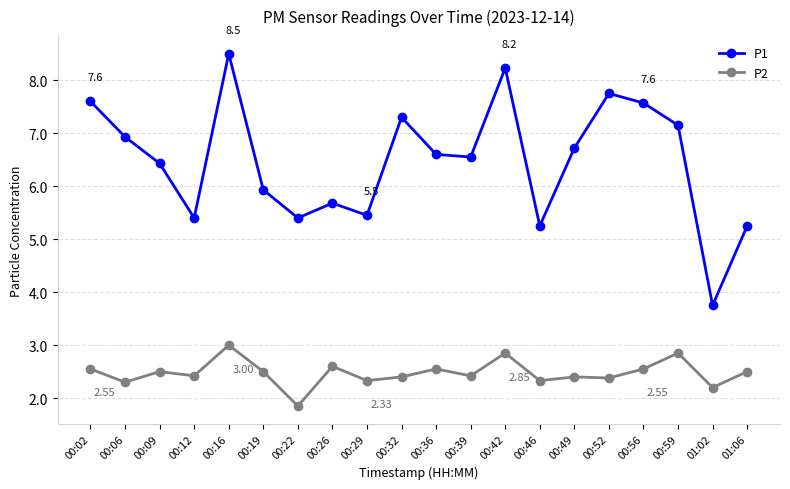

Which series changed the most between 00:06 and 00:09?

P1